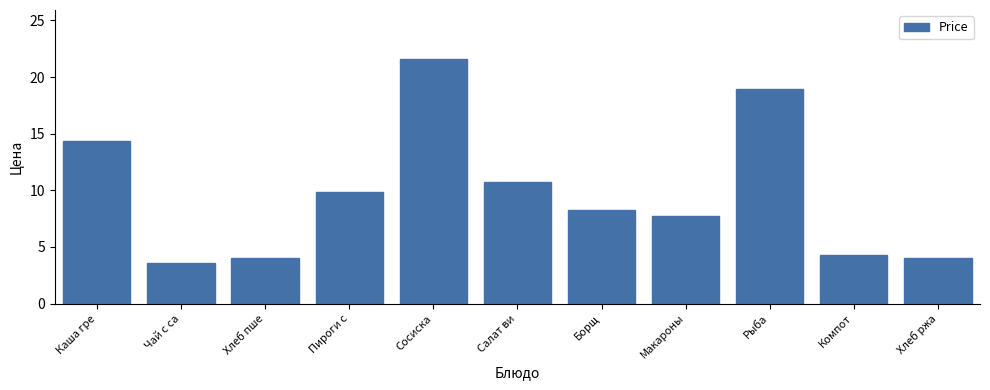

What is the ratio of the value at Чай с са to the value at Пироги с?

0.4